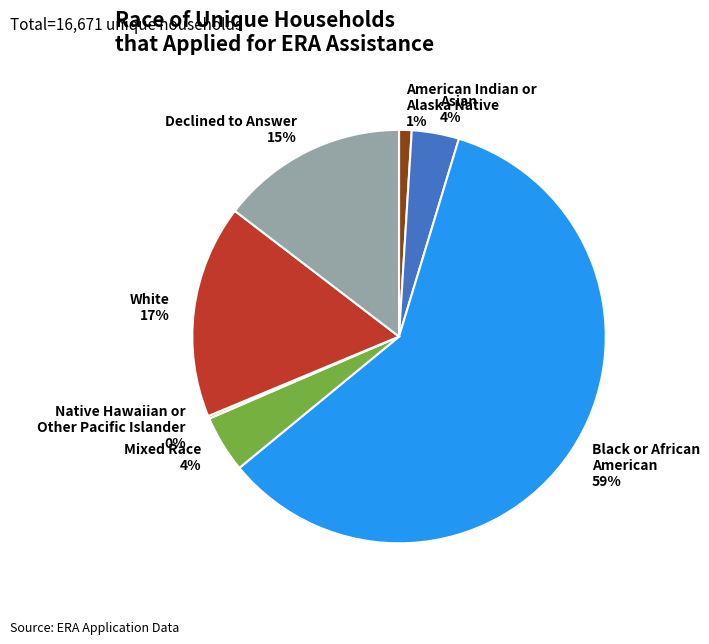

True or false: Asian accounts for 18% of the total.

False